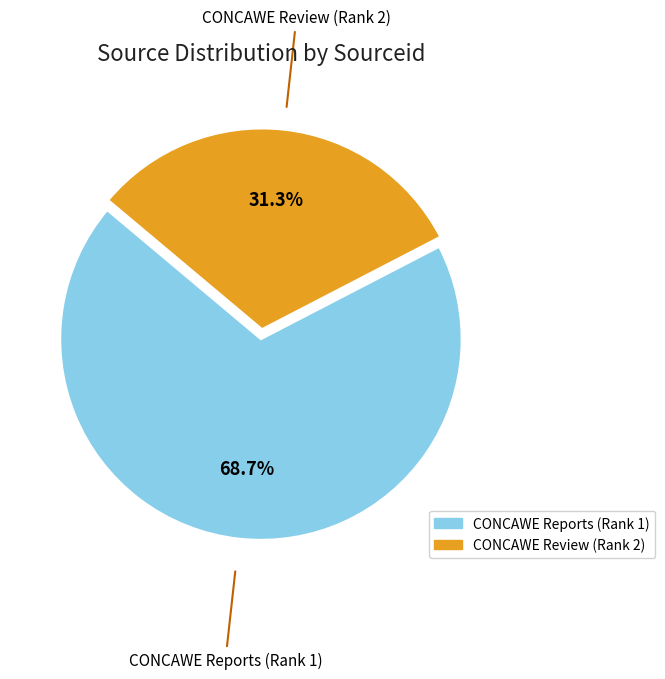

To the nearest percent, what is the combined percentage of CONCAWE Reports (Rank 1) and CONCAWE Review (Rank 2)?

100%